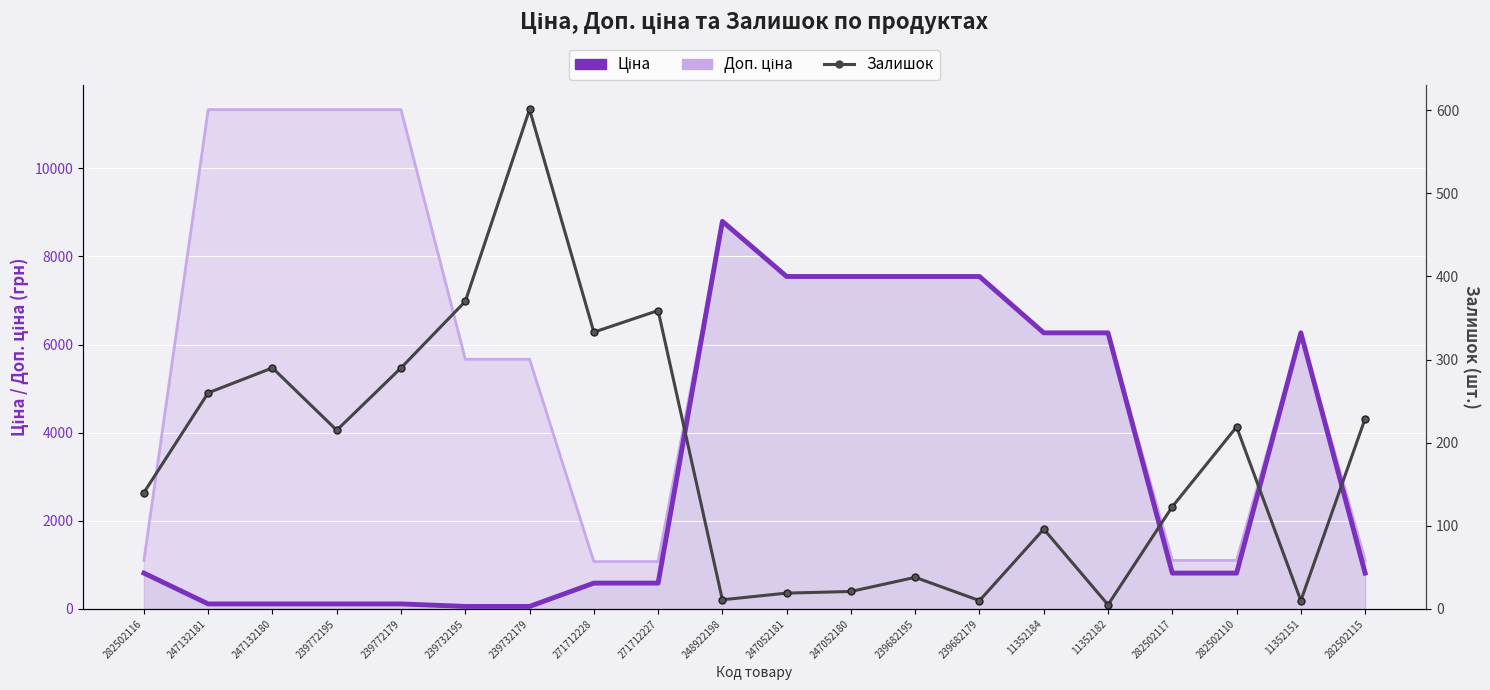

What are all the series names shown in the legend?

Доп. ціна, Ціна, Залишок